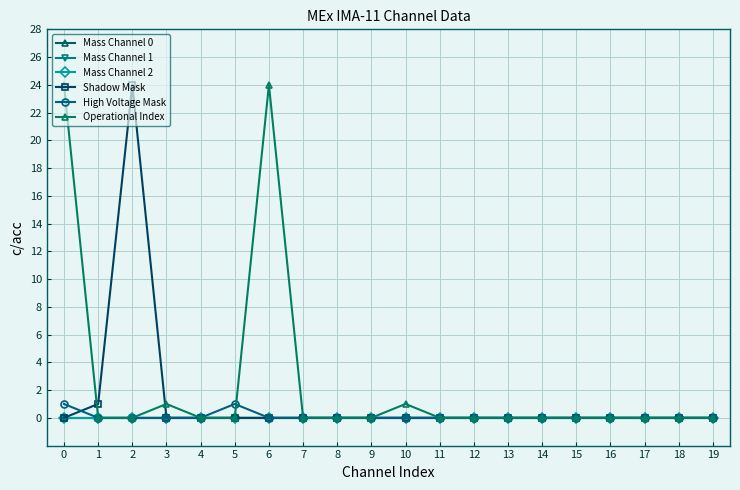

The Operational Index series shows 24 at 0. True or false?

True